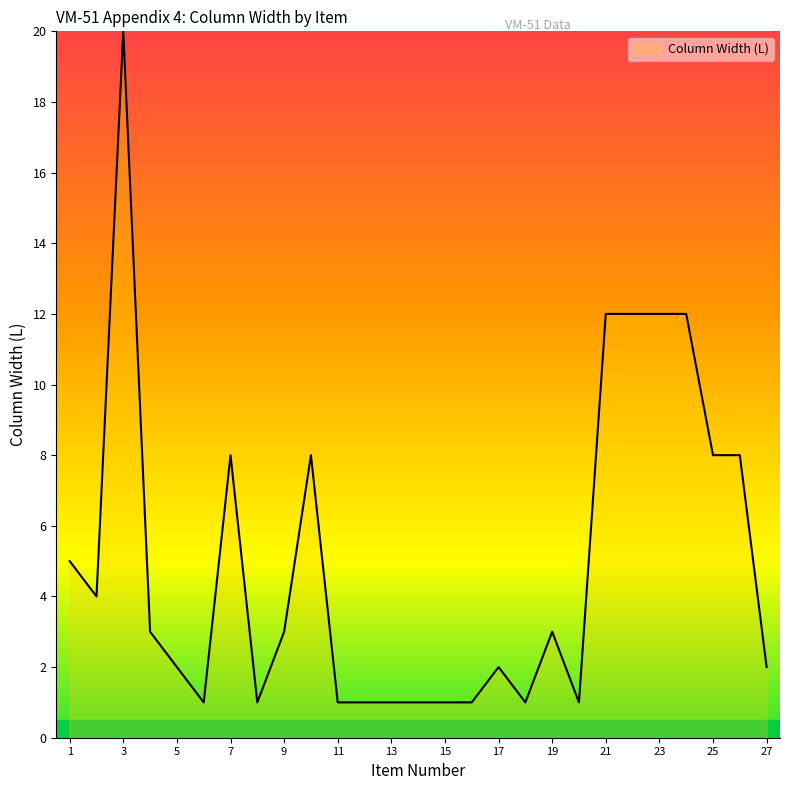

How many lines are shown in the chart?

1